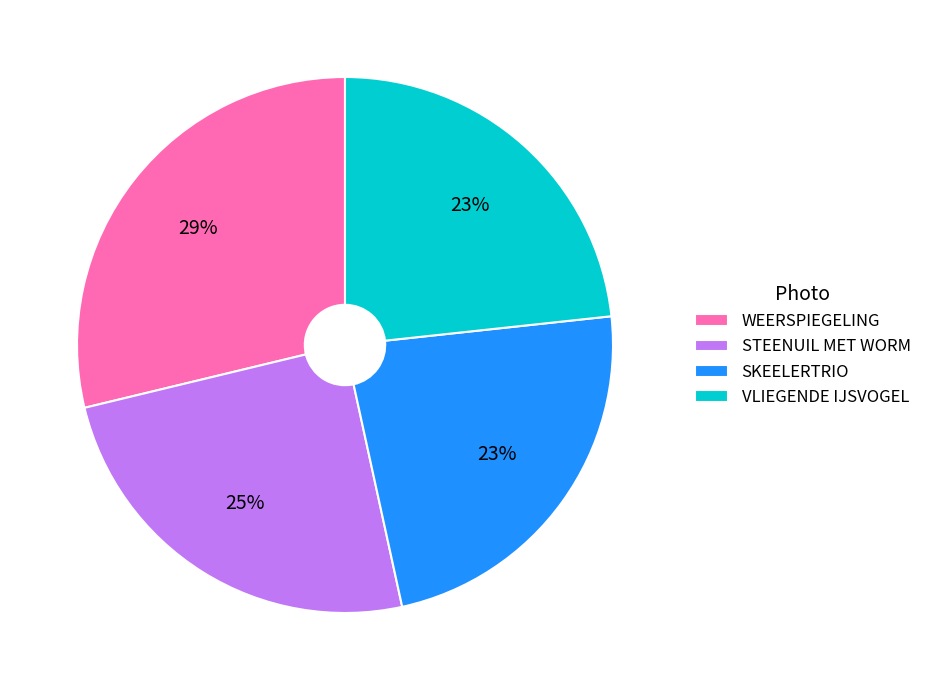

How many slices are in this pie chart?

4